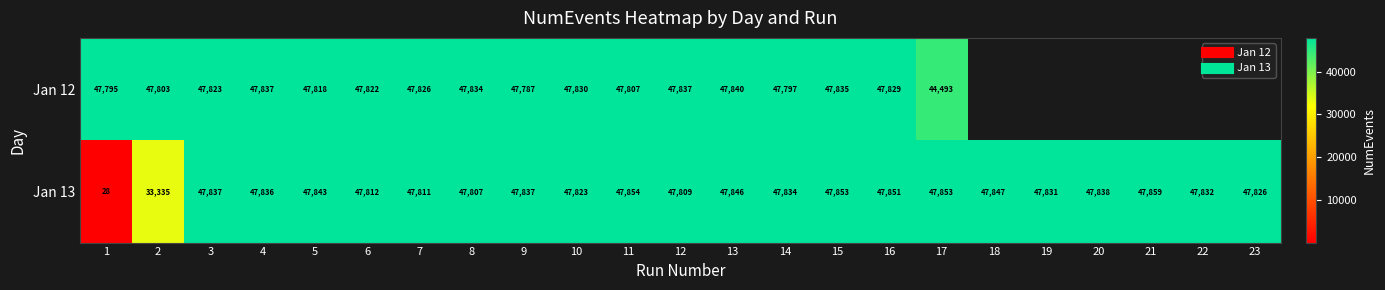

At how many categories does at least one series exceed 6414?

23